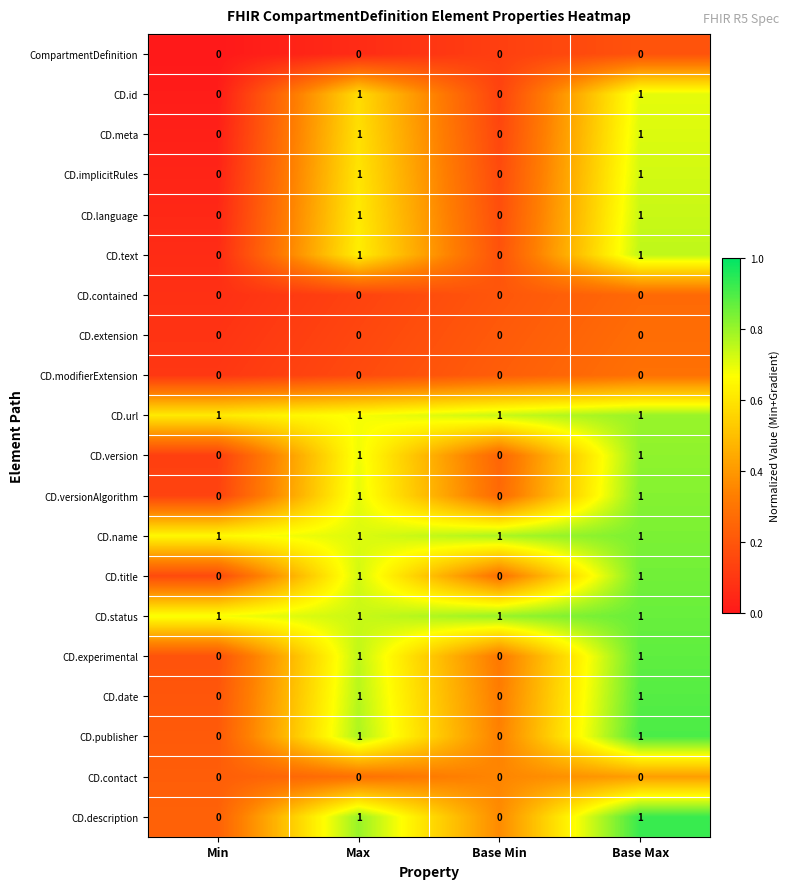

How many CD.versionAlgorithm values are between 0 and 1?

4